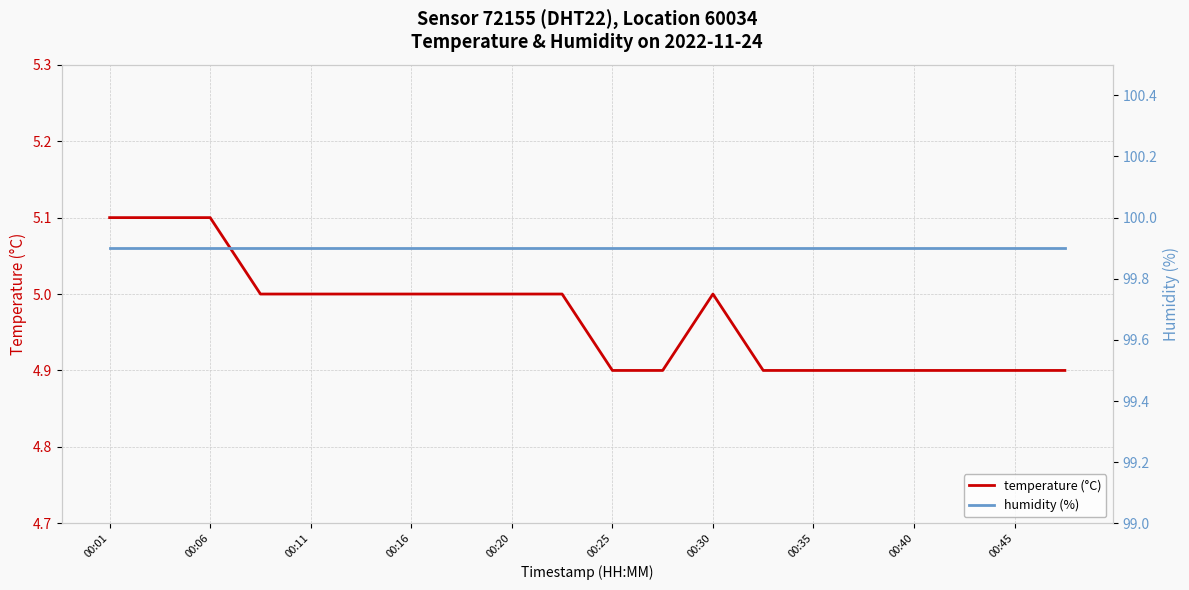

The value of temperature (°C) at 00:20 is 5.0. True or false?

True